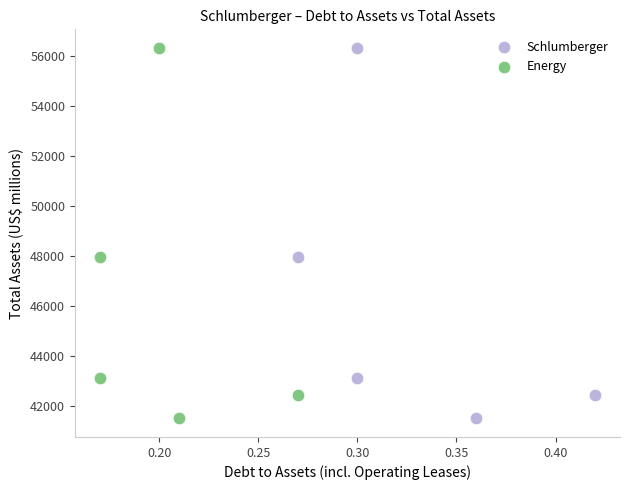

What are all the series names shown in the legend?

Schlumberger, Energy